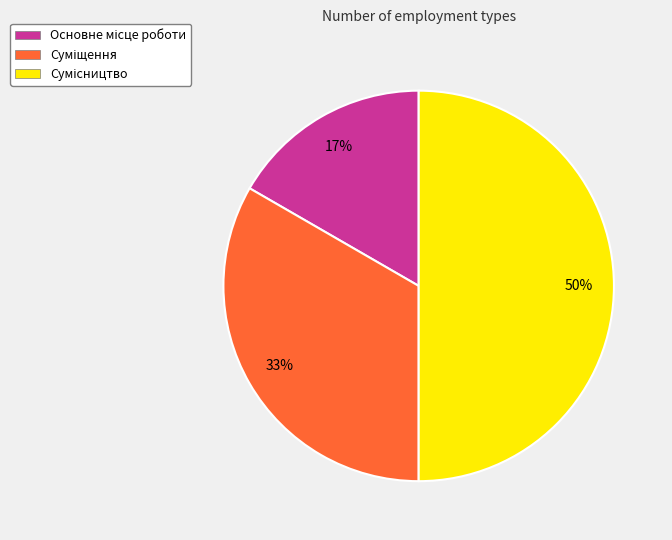

To the nearest percent, what is the average slice percentage?

33%